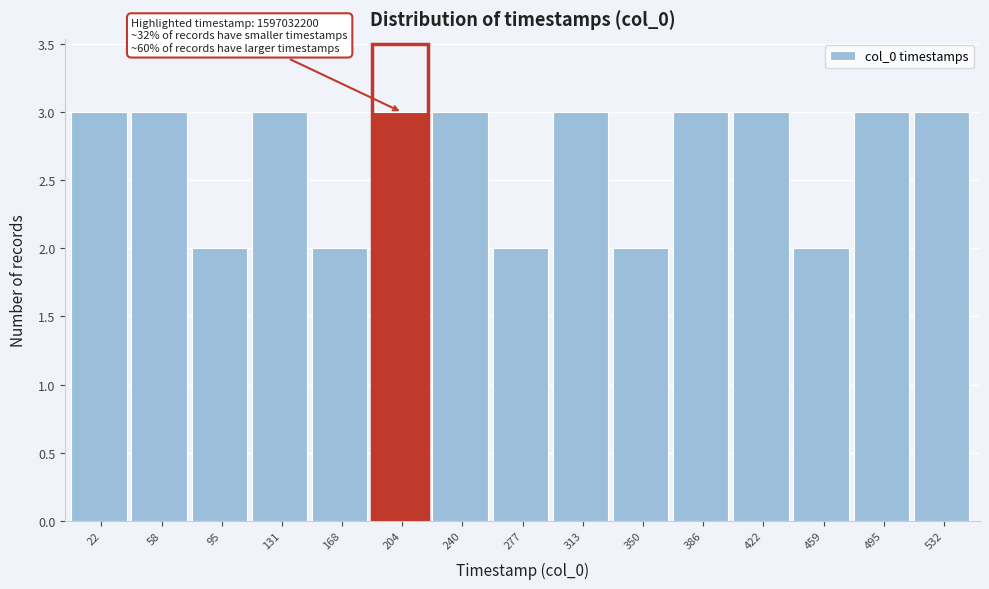

Reading left to right, transcribe all the data shown in this chart.

22=3	58=3	95=2	131=3	168=2	204=3	240=3	277=2	313=3	350=2	386=3	422=3	459=2	495=3	532=3